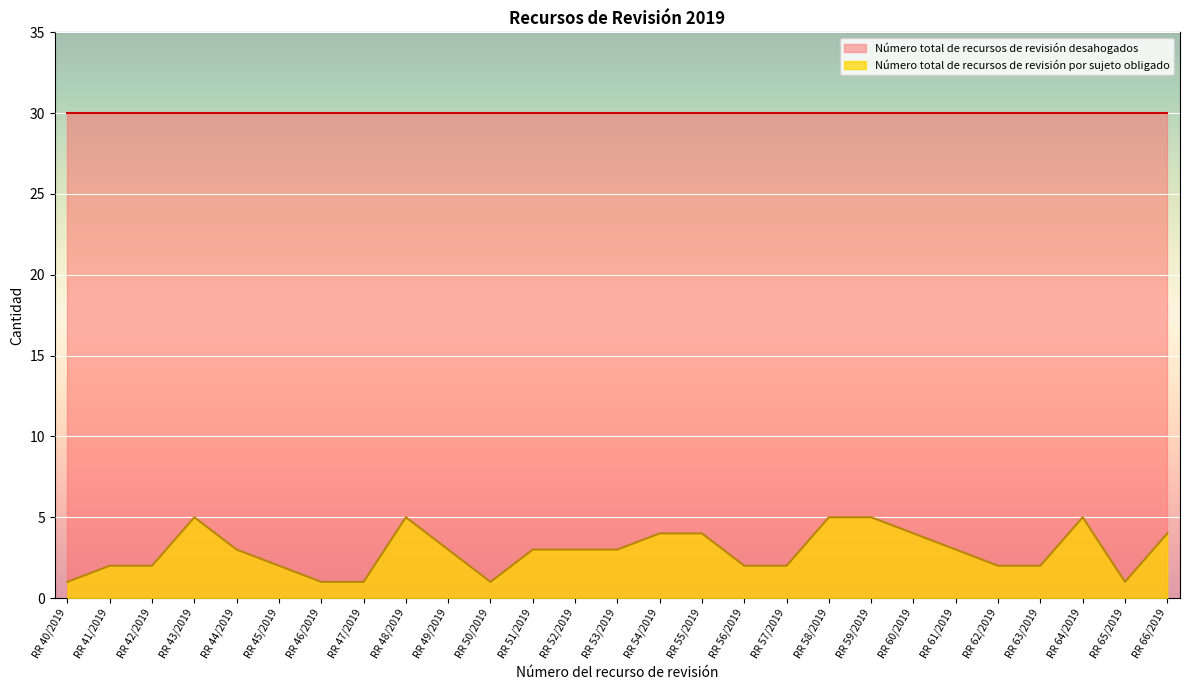

At which category does the data reach its first local peak?

RR 43/2019